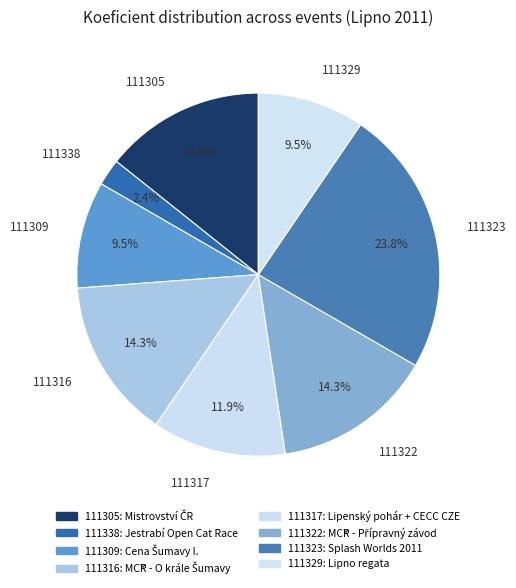

Approximately how many times larger is the value at 111309 compared to 111323?

0.4